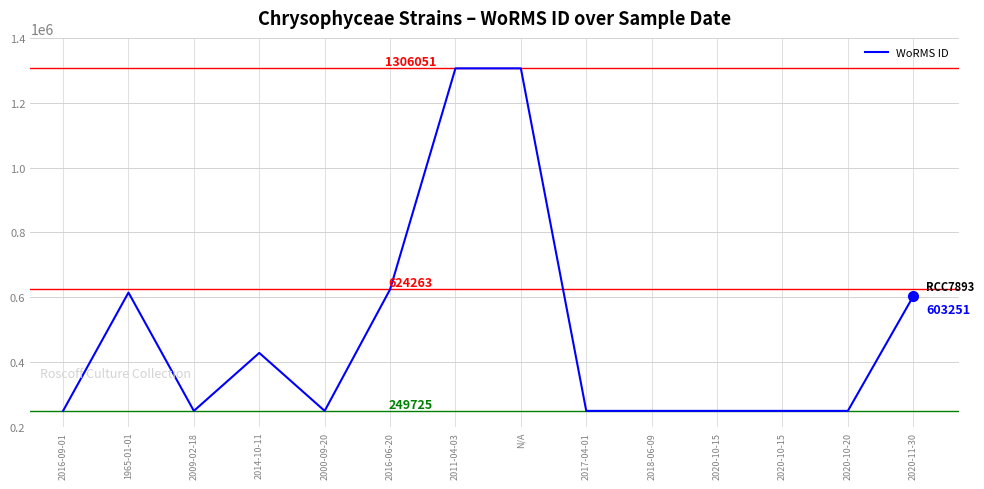

Is this an area chart (filled region under the line)?

No